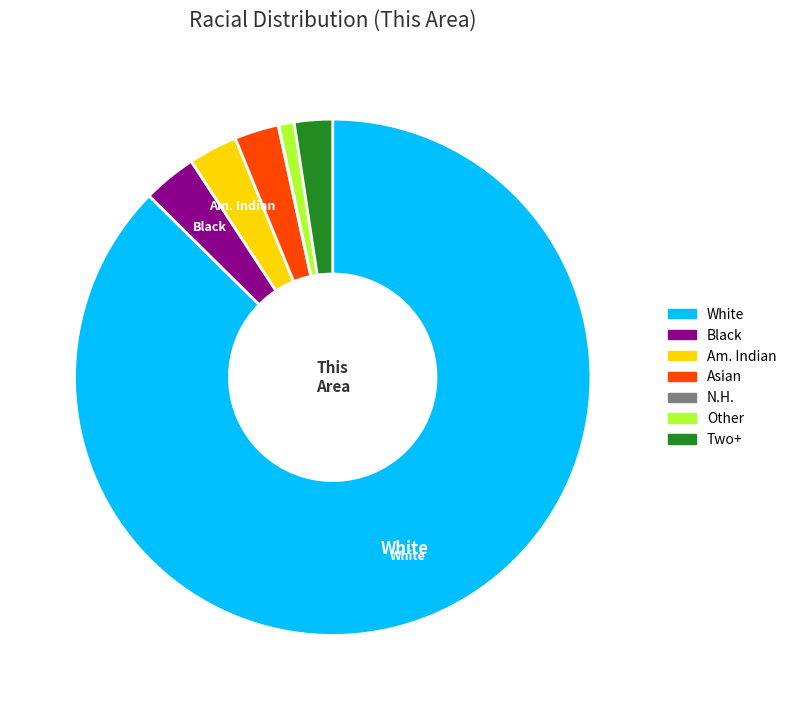

Is there any slice that represents more than half of the pie?

Yes